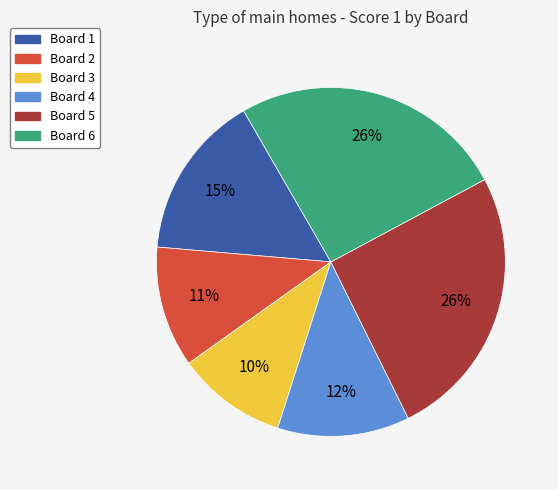

Which category has the smallest portion of the pie?

Board 3